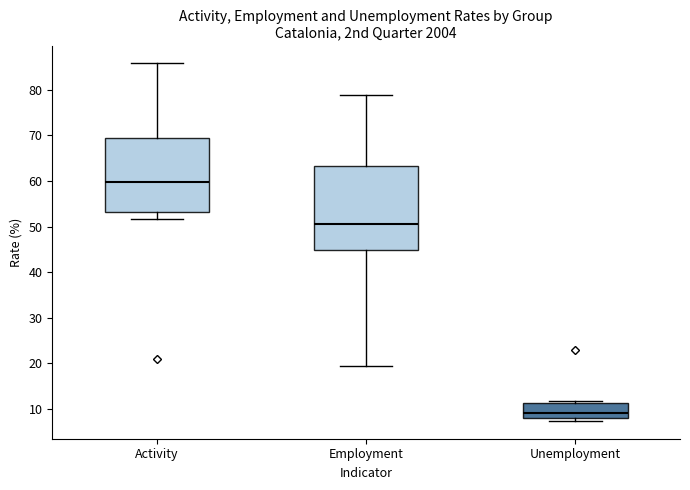

Which box has the highest median line?

Activity